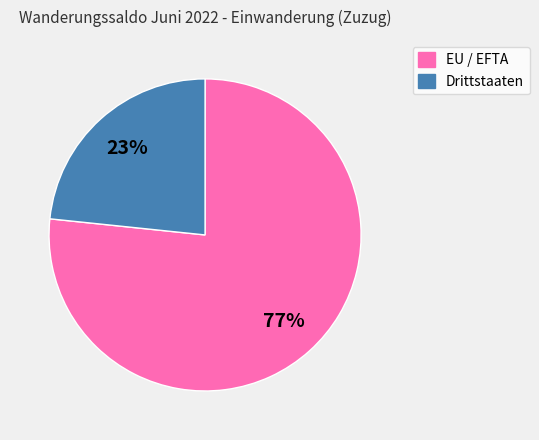

The Drittstaaten slice represents 23% of the pie. True or false?

True